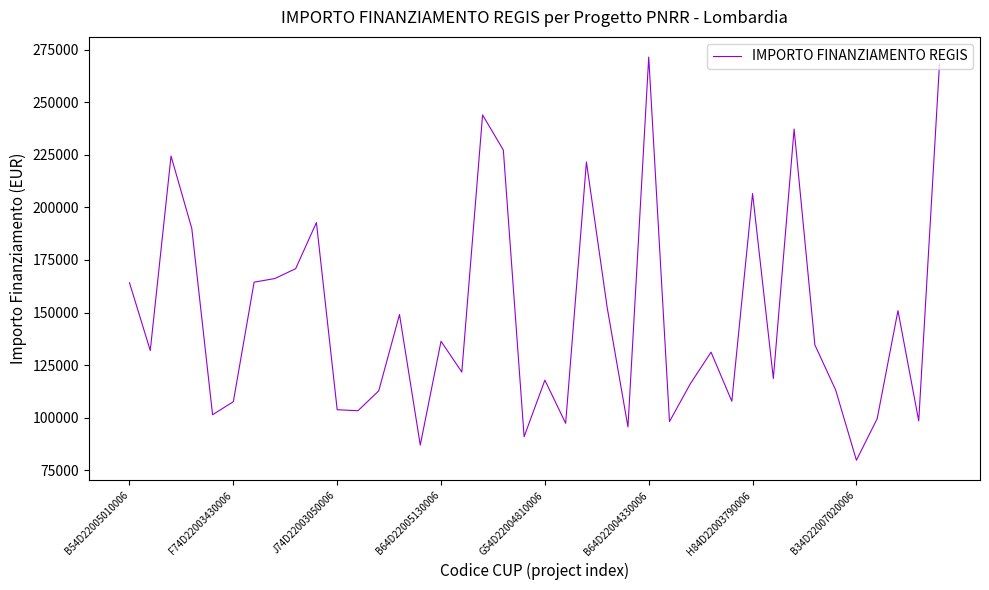

What is the difference between the maximum and minimum values?

191850.1